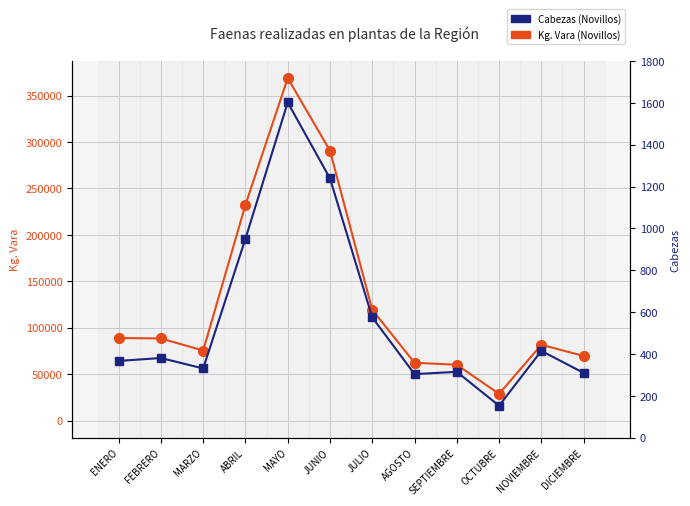

Reading left to right, list all the values displayed in this chart.

Kg. Vara (Novillos): 89023.0	88604.0	75532.0	232388.5	368719.7	290595.0	119374.3	62434.0	60257.0	28950.0	81740.0	69764.0
Cabezas (Novillos): 367.0	381.0	331.0	951.0	1602.0	1239.0	575.0	304.0	315.0	153.0	415.0	310.0